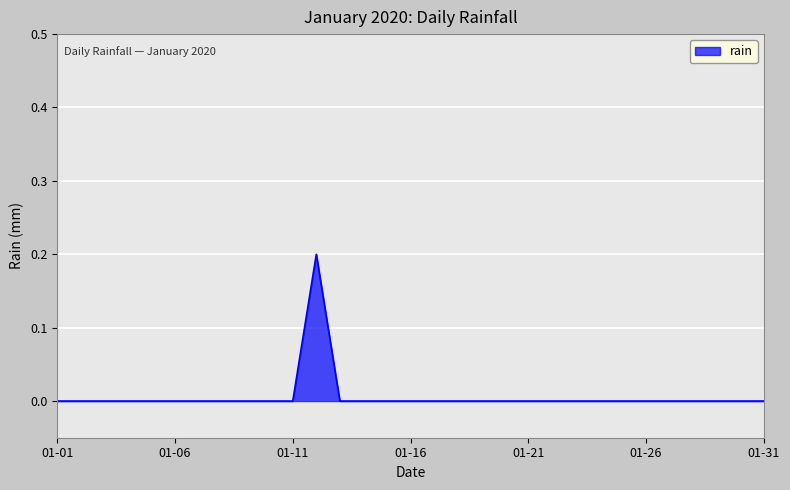

Is this an area chart (filled region under the line)?

Yes